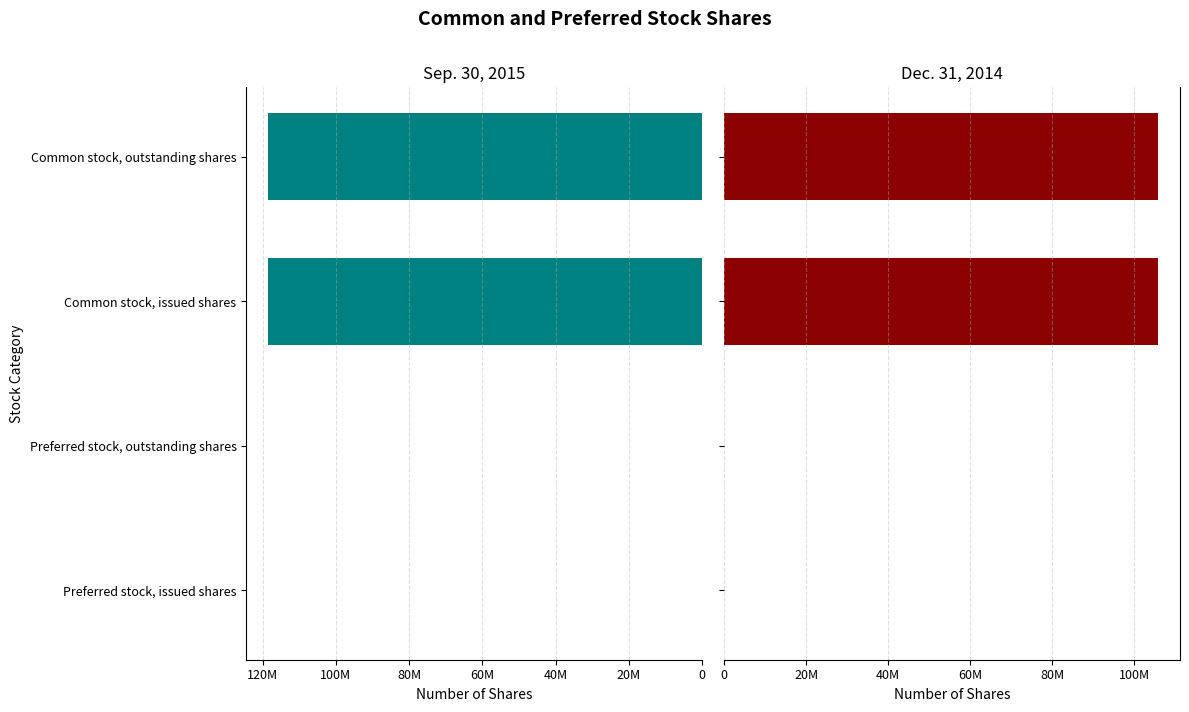

At how many categories does at least one series exceed 41061746?

2